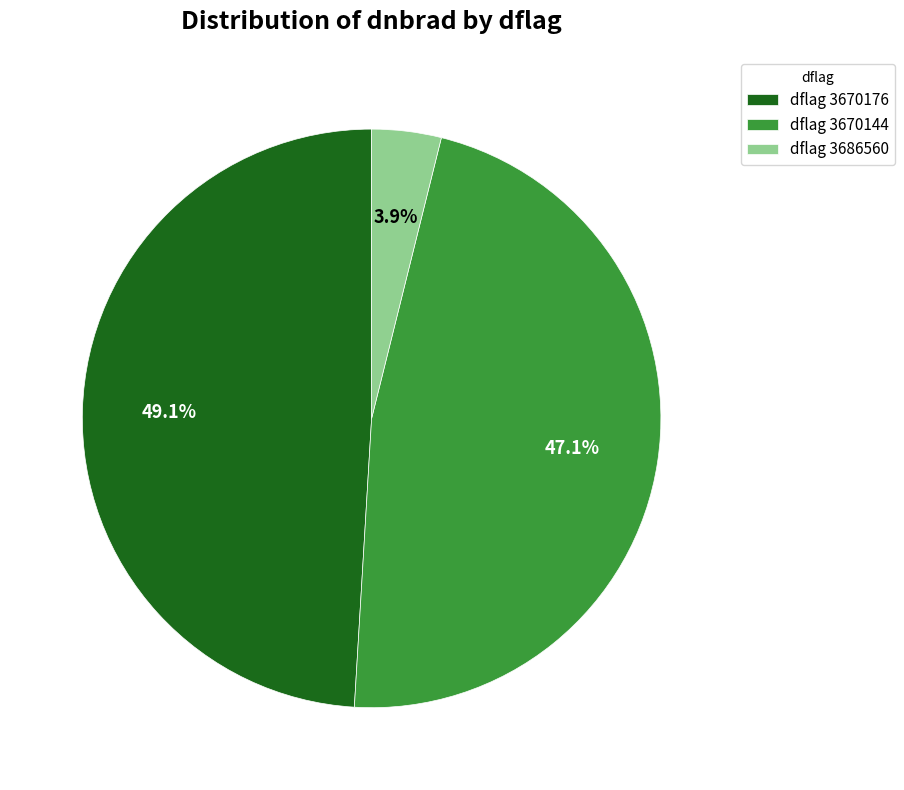

Do dflag 3670144 and dflag 3686560 together represent more than half of the pie?

Yes